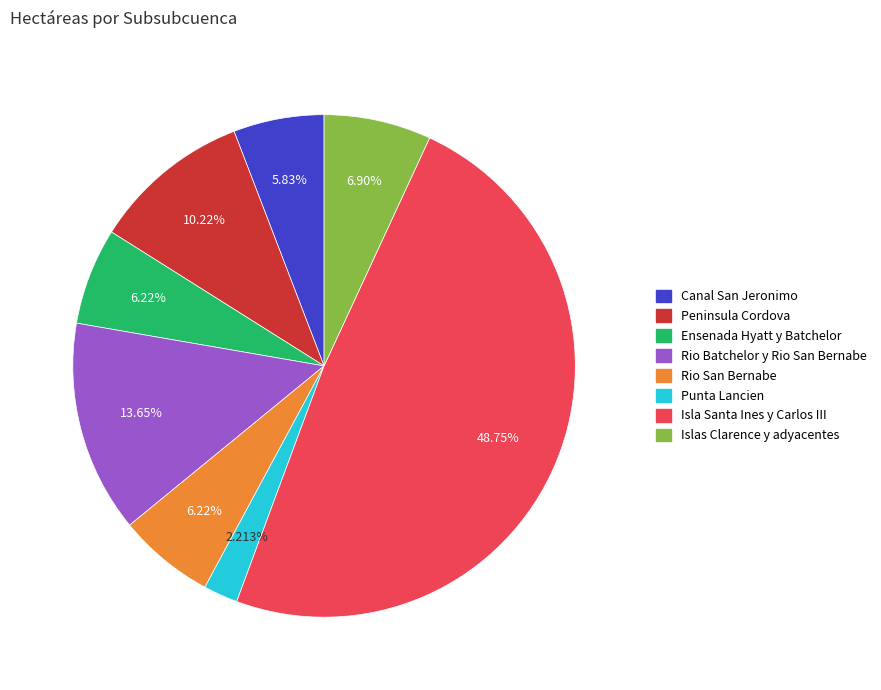

Is there a majority slice in this chart?

No